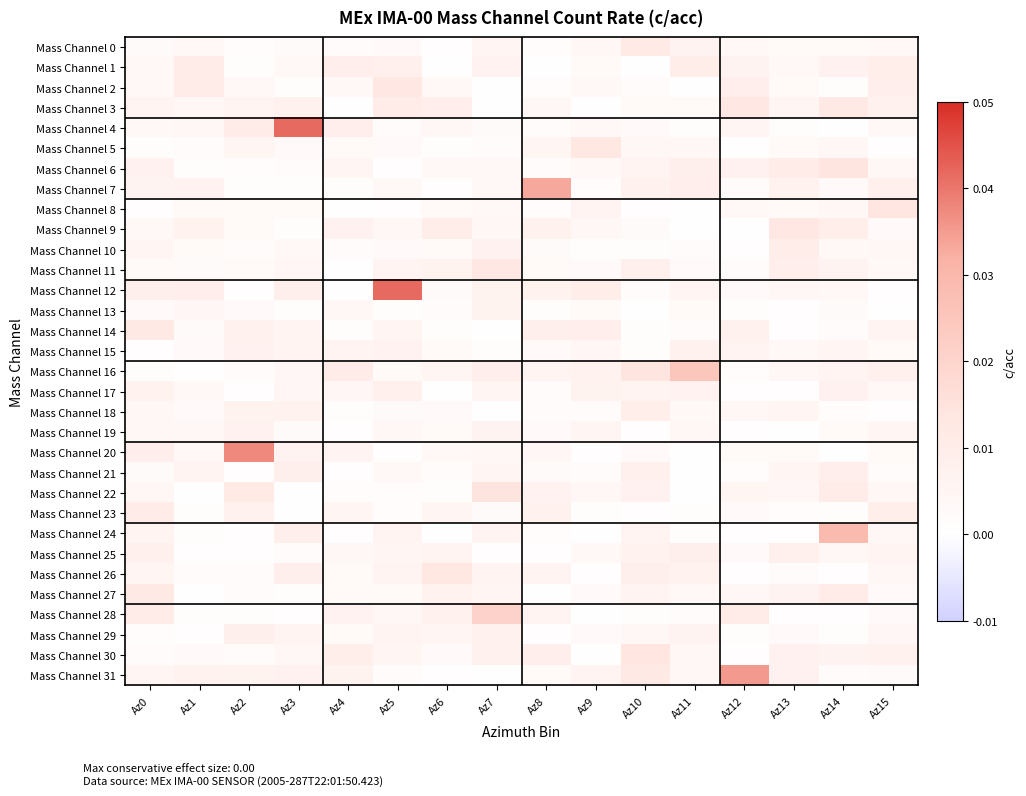

At which category does the chart reach its minimum across all series?

Az9